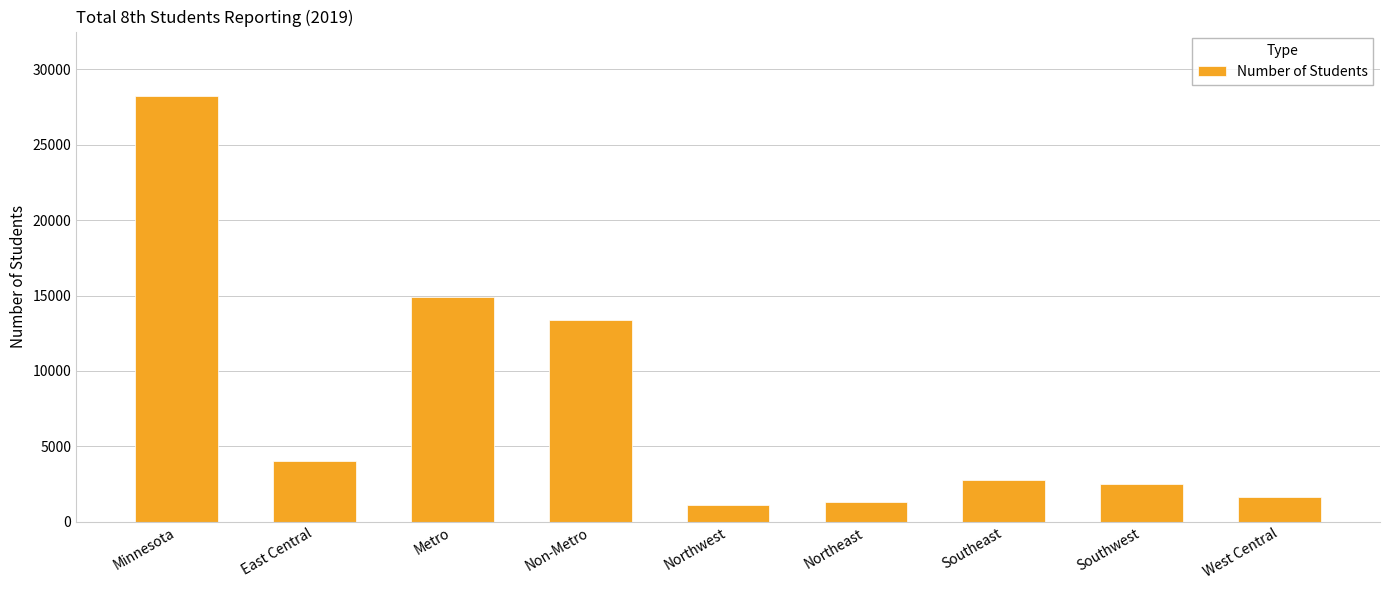

Reading left to right, transcribe all the data shown in this chart.

Minnesota=28255	East Central=4062	Metro=14876	Non-Metro=13379	Northwest=1101	Northeast=1286	Southeast=2799	Southwest=2512	West Central=1619